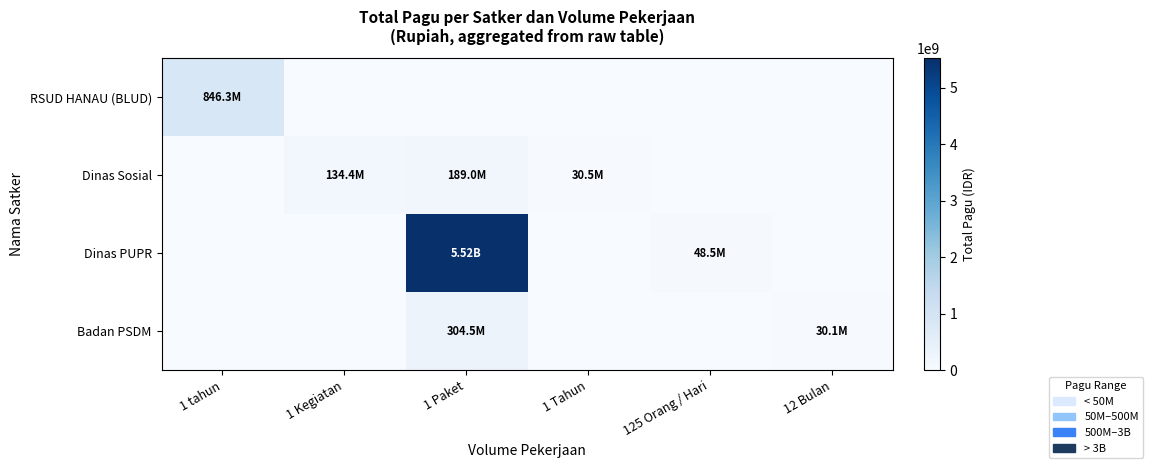

At how many categories does at least one series exceed 2267730394?

1